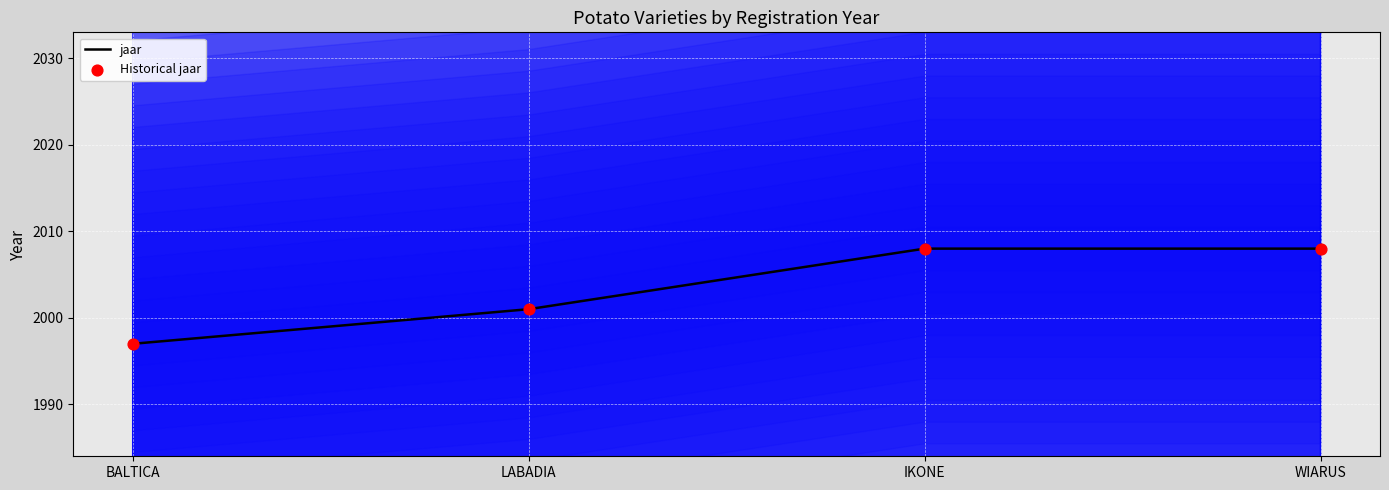

What is the total value across all series at IKONE?

4016